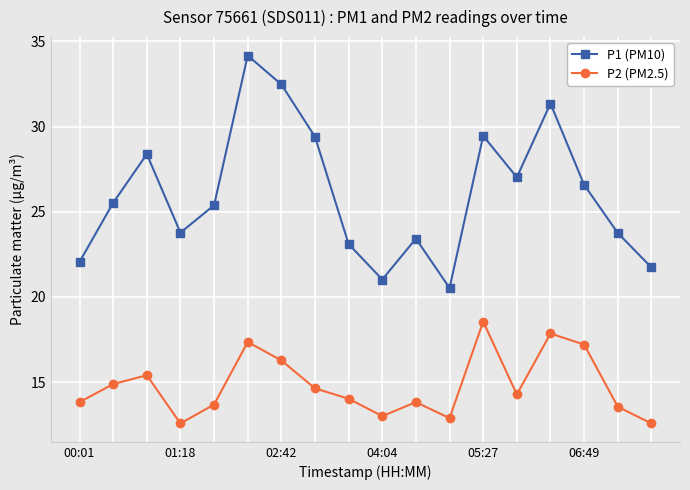

What is the greatest value displayed?

34.2